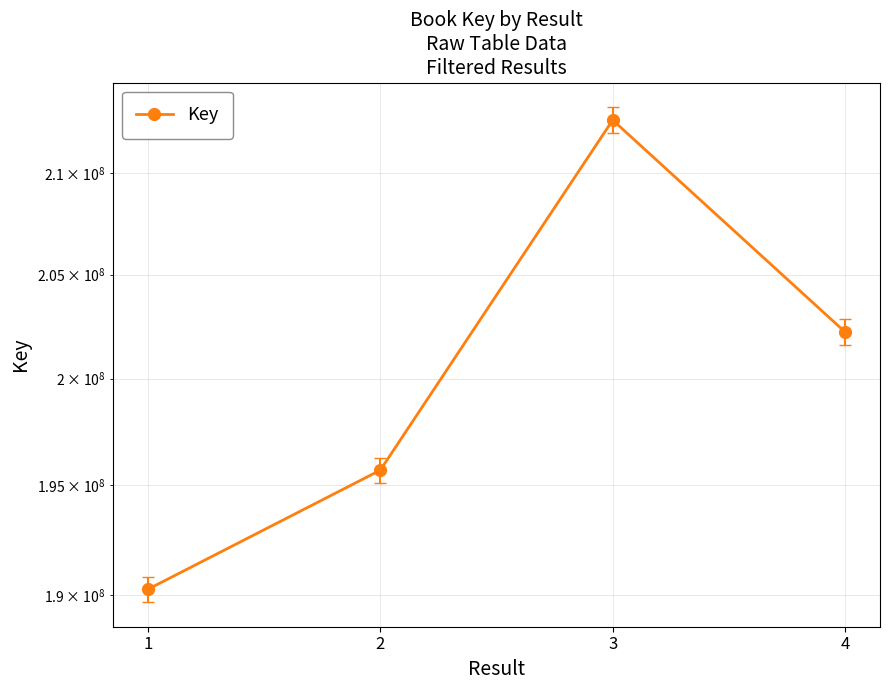

True or false: there are more than 2 points higher than both neighbors.

False